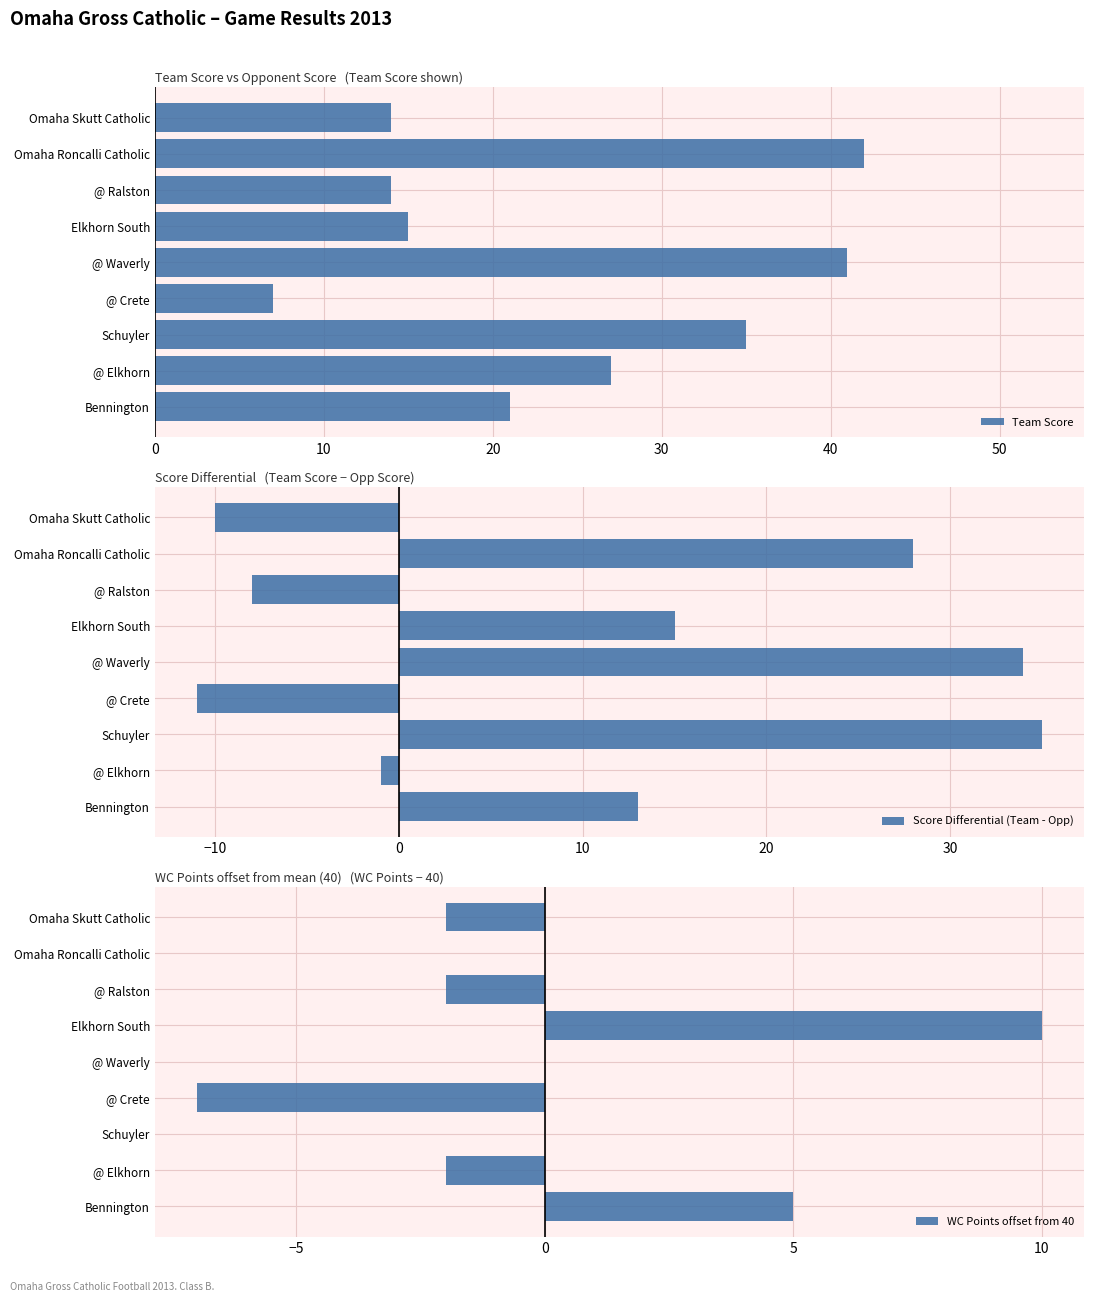

How many values in the Team Score series exceed 21?

4